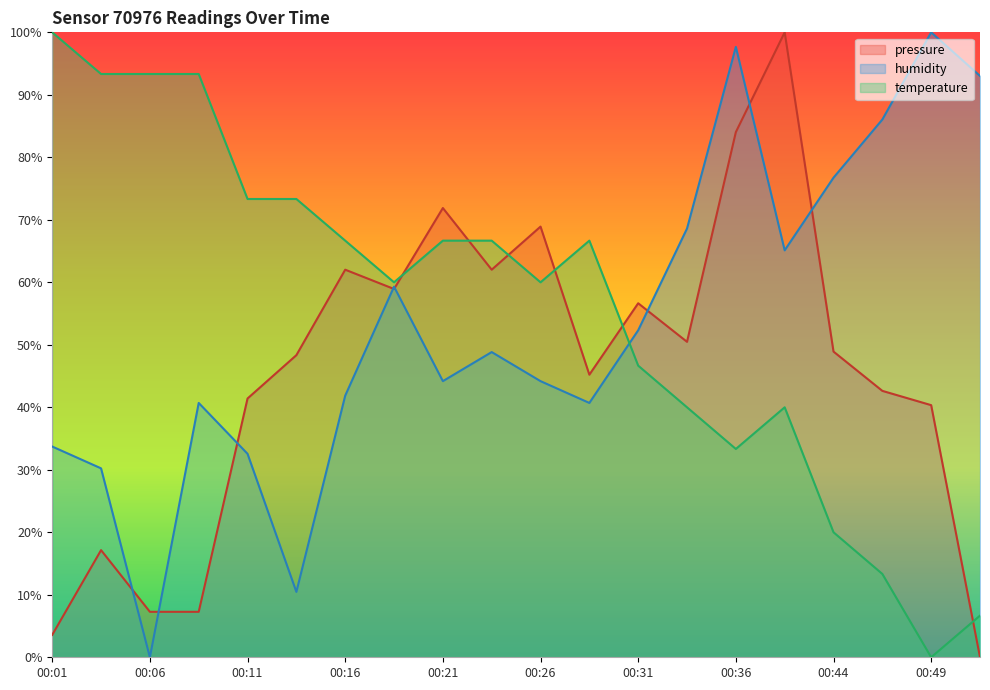

Is it true that temperature equals 161.7 at 00:06?

False